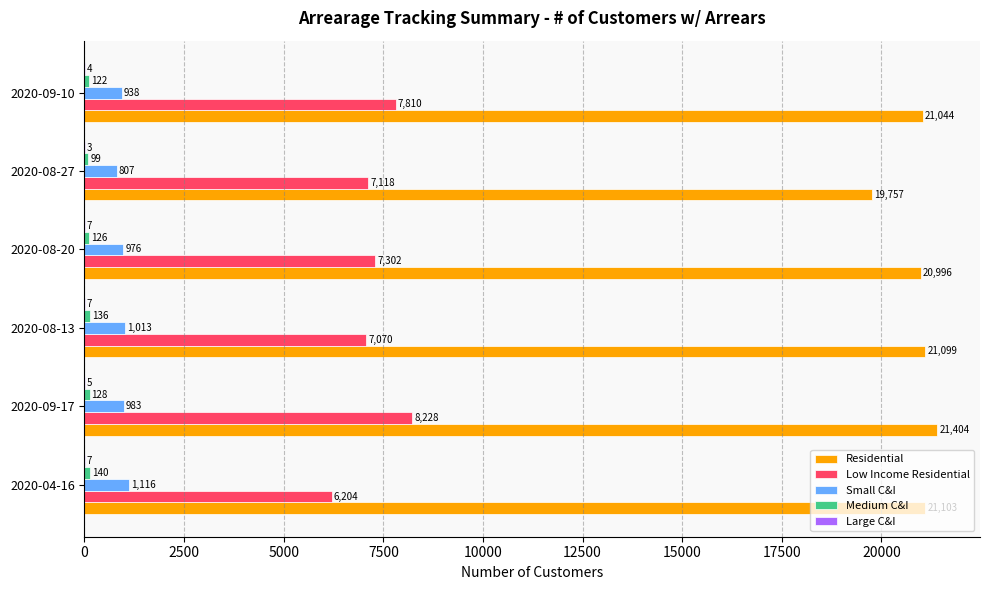

At which label does Low Income Residential reach its peak?

2020-09-17